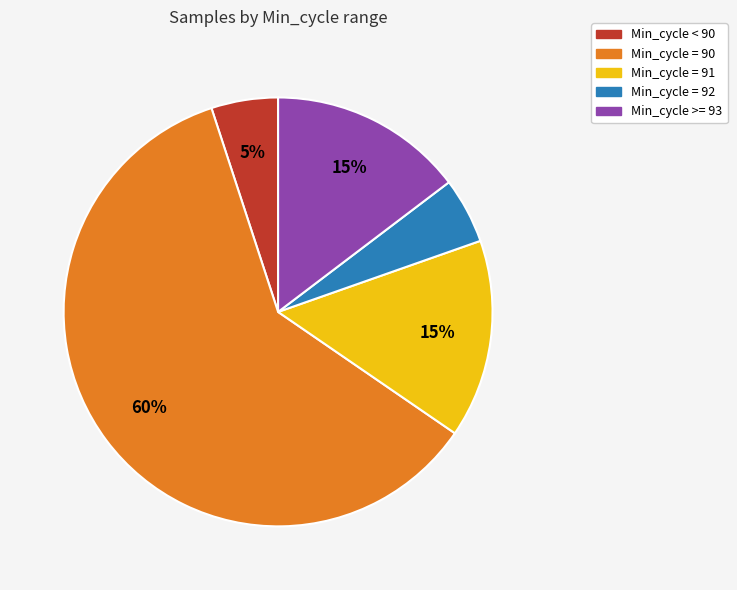

To the nearest percent, what is the difference between the largest and smallest slice percentages?

55%